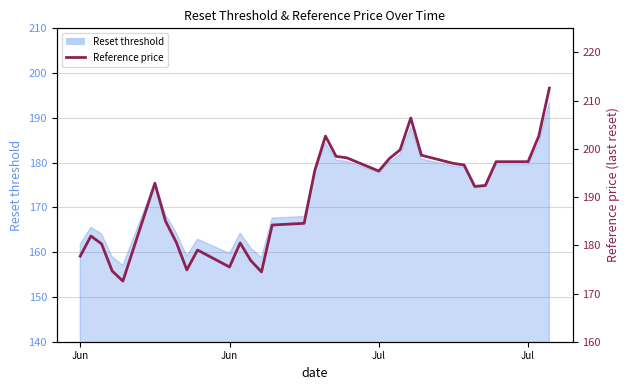

How many values exceed 192?

18